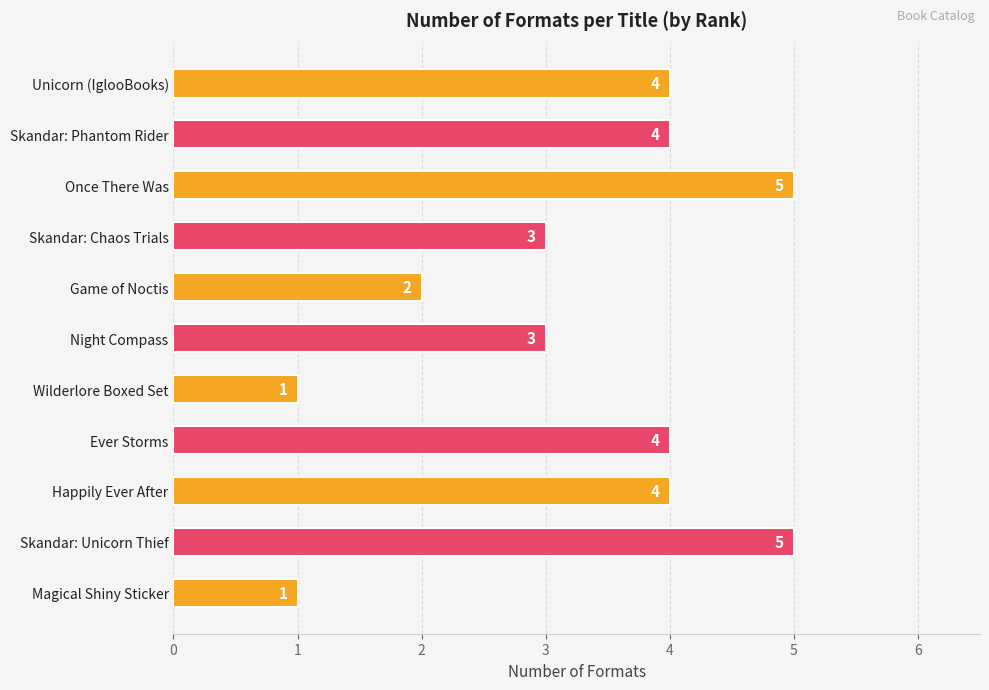

What is the ratio of the value at Skandar: Unicorn Thief to the value at Magical Shiny Sticker?

5.0